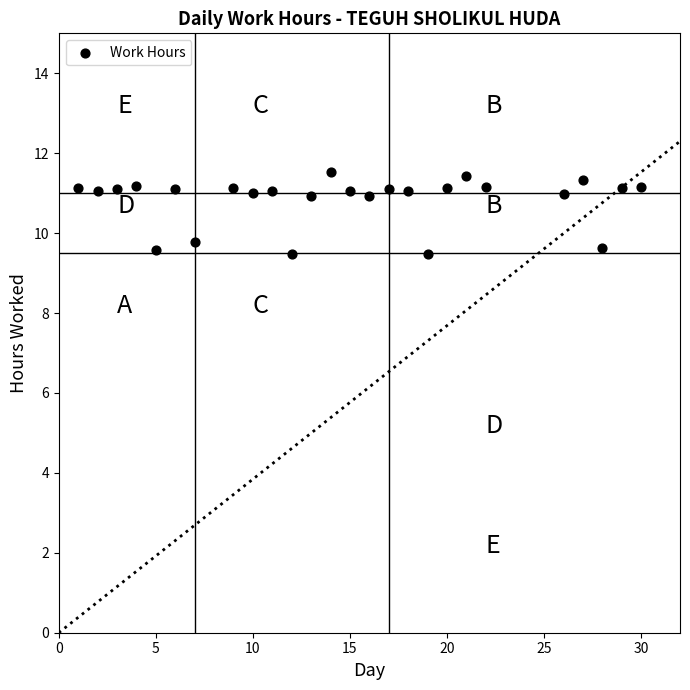

What is the range of X values (max minus min)?

29.0